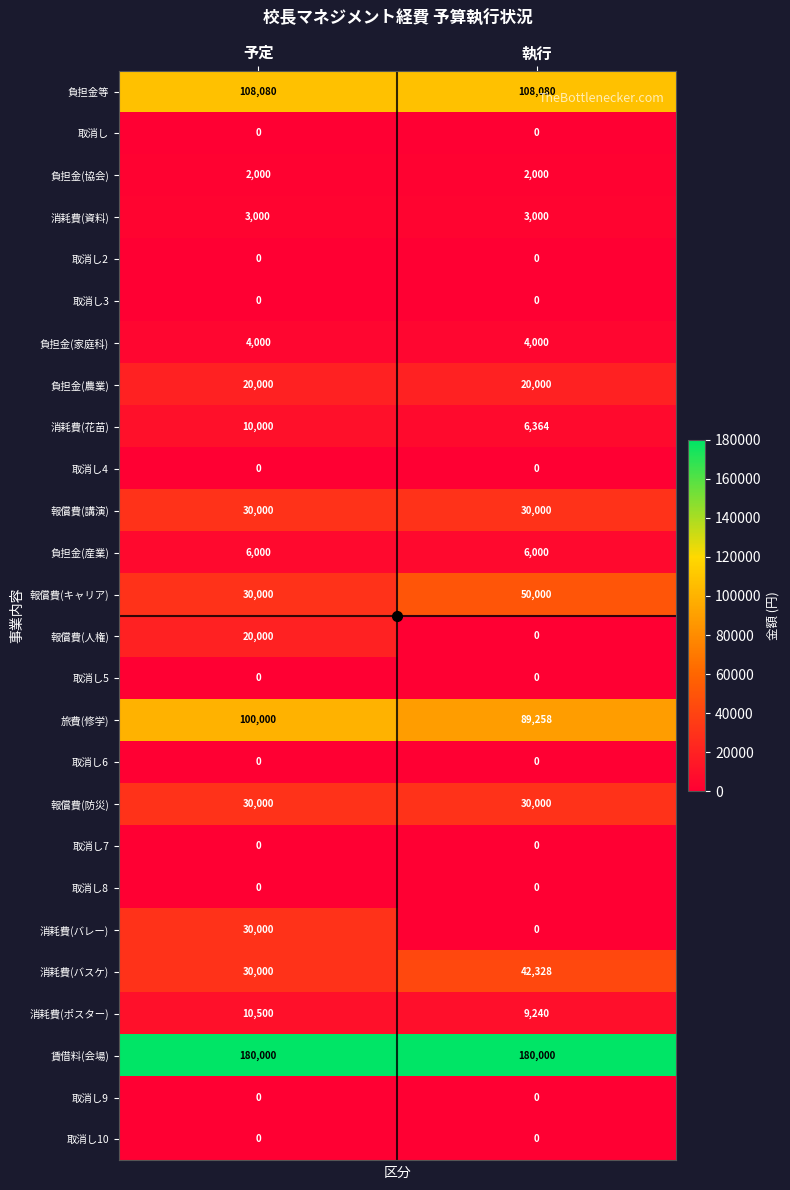

What is the sum of all 報償費(人権) values?

20000